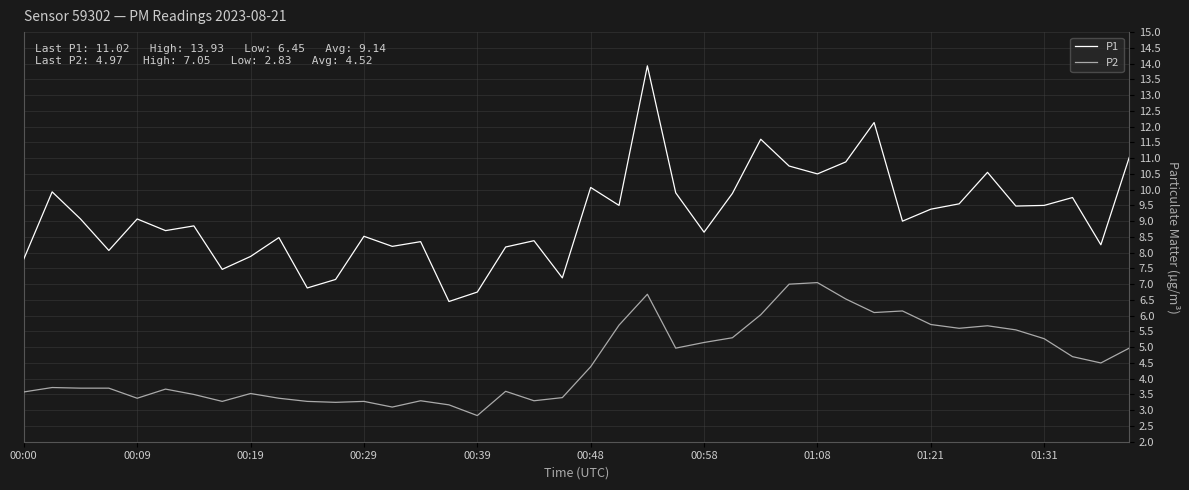

What is the lowest value of the P1 series?

6.5